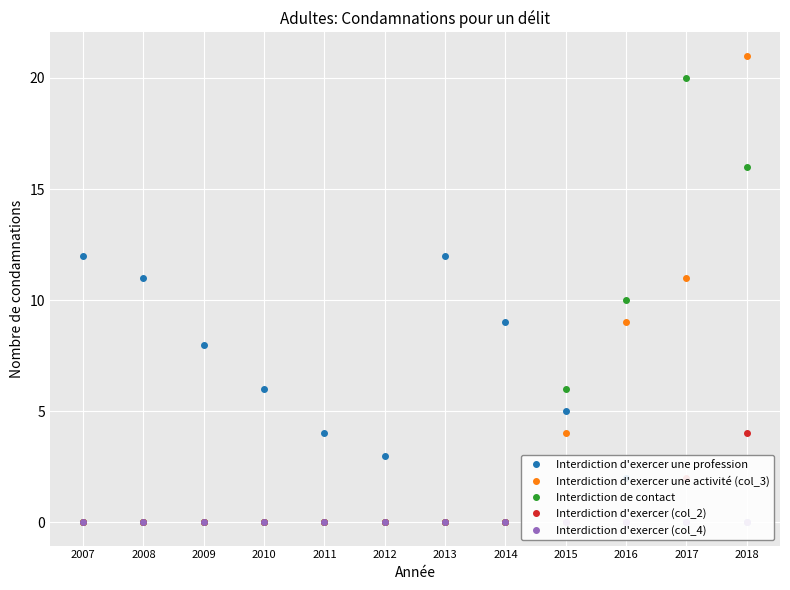

How many lines are shown in the chart?

5